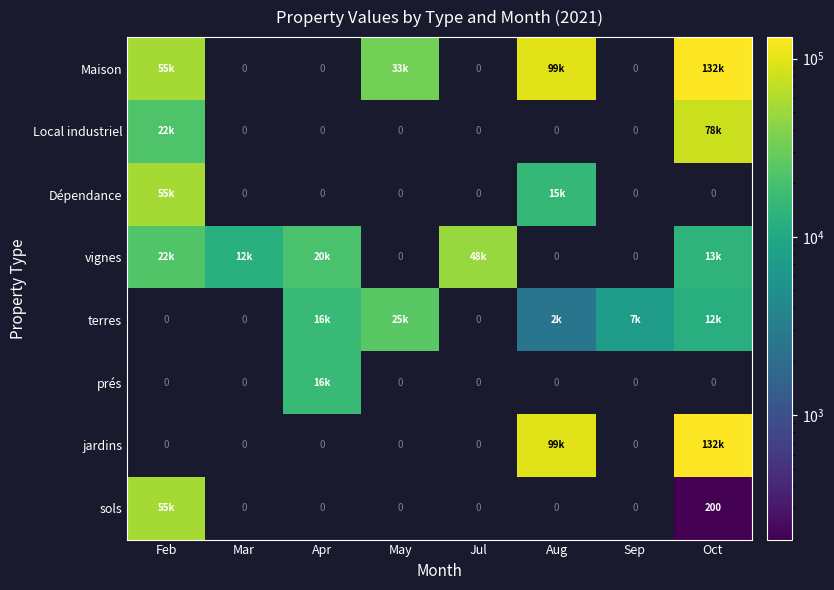

At which label does terres first exceed 7000?

Apr